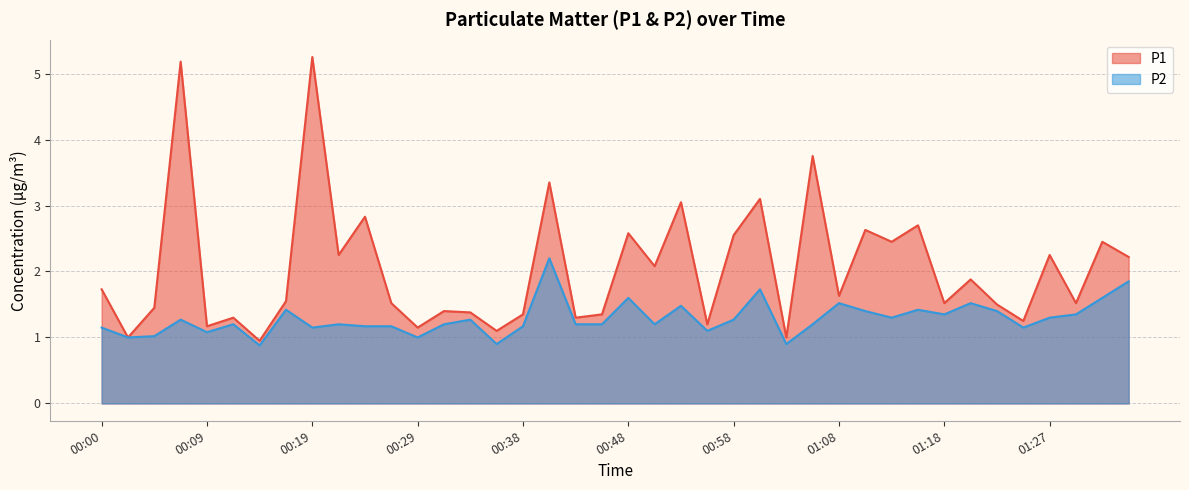

The value of P1 at 00:24 is 0.7. True or false?

False